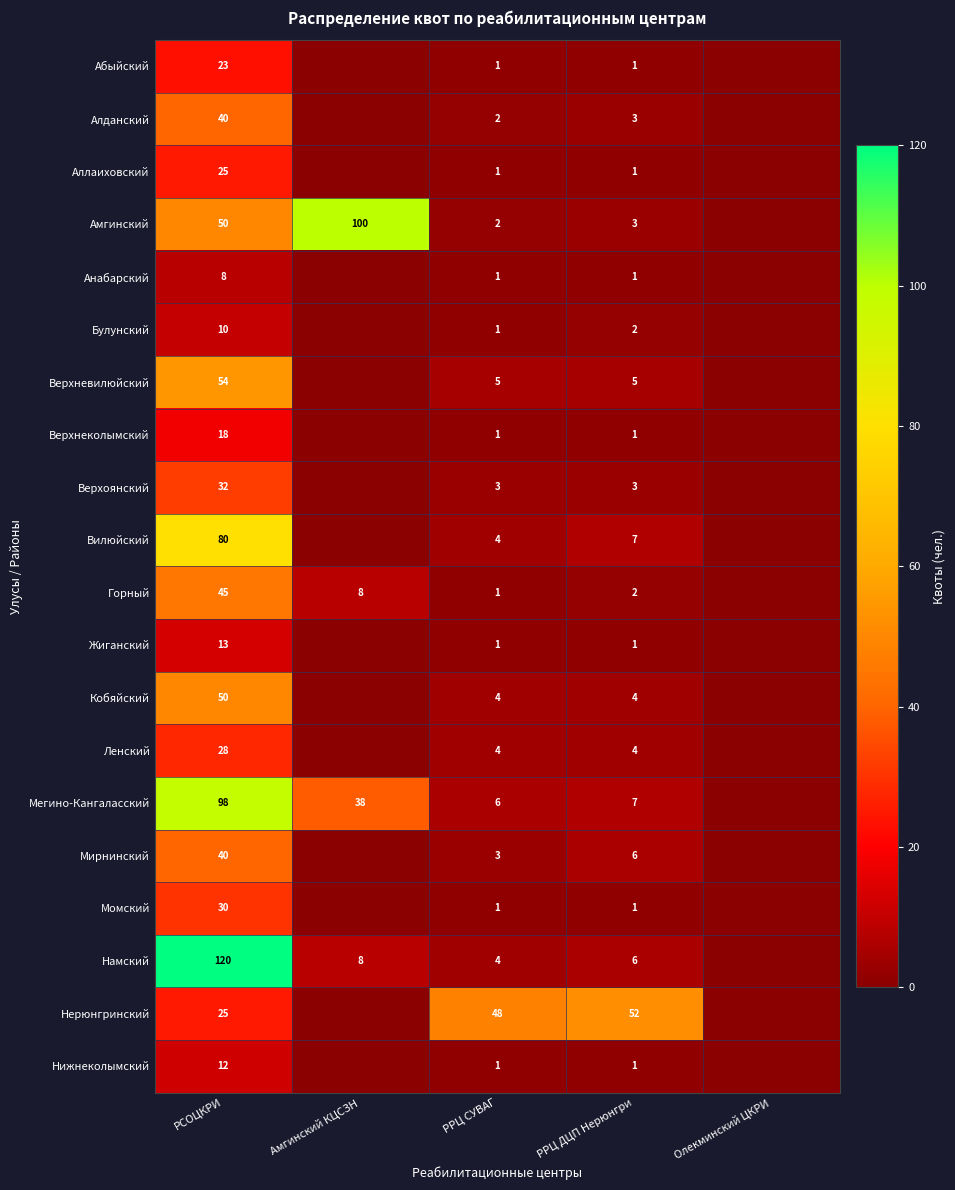

The value of Верхнеколымский at РРЦ СУВАГ is 2. True or false?

False